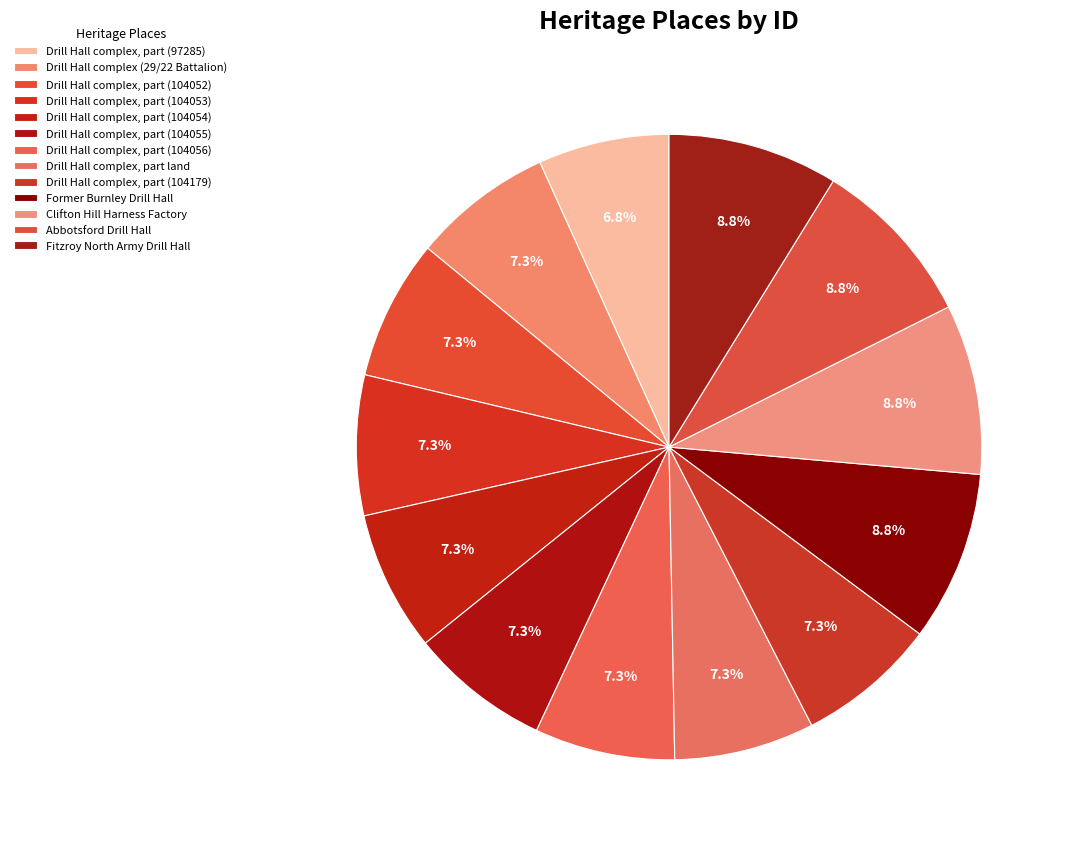

To the nearest percent, what portion does Drill Hall complex, part (104052) represent?

7%